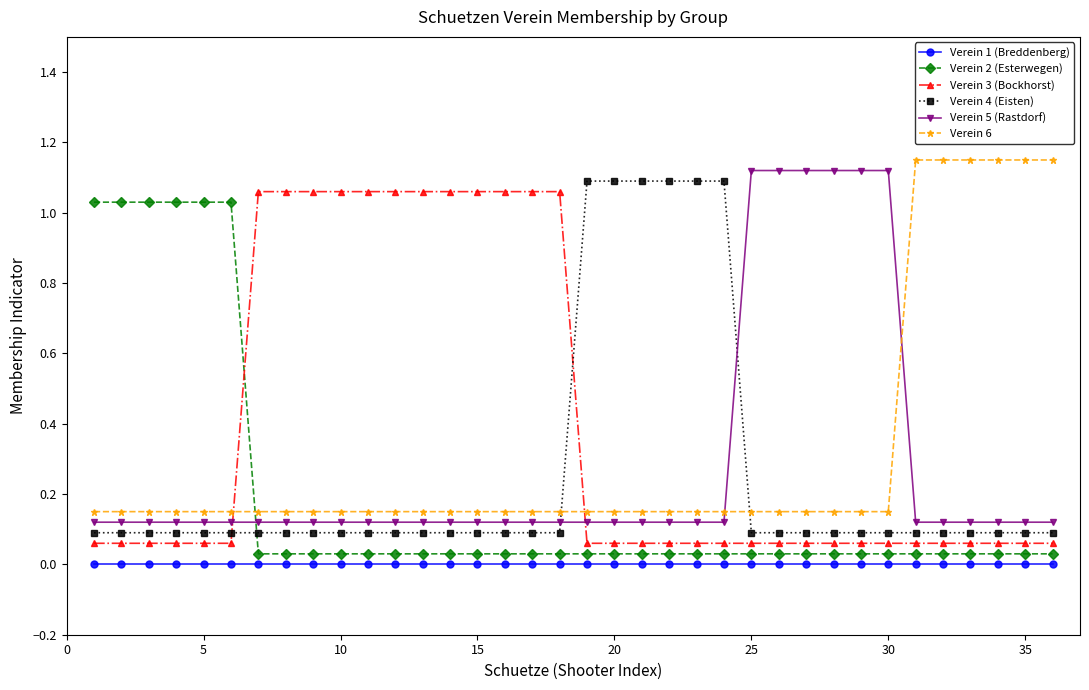

True or false: Verein 6 and Verein 1 (Breddenberg) intersect in this chart.

False